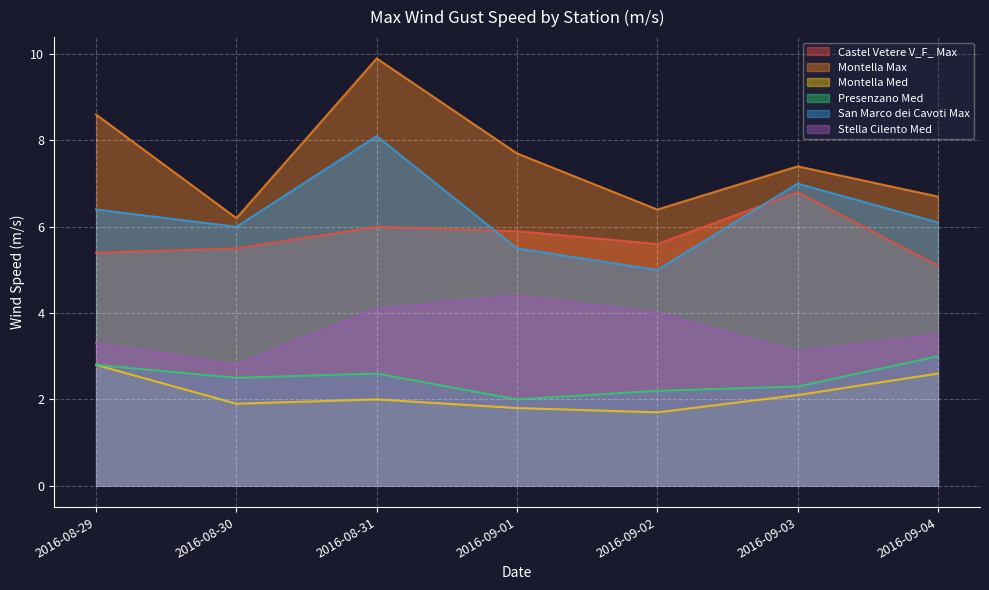

What are all the series names shown in the legend?

Castel Vetere V_F_ Max, Montella Max, Montella Med, Presenzano Med, San Marco dei Cavoti Max, Stella Cilento Med